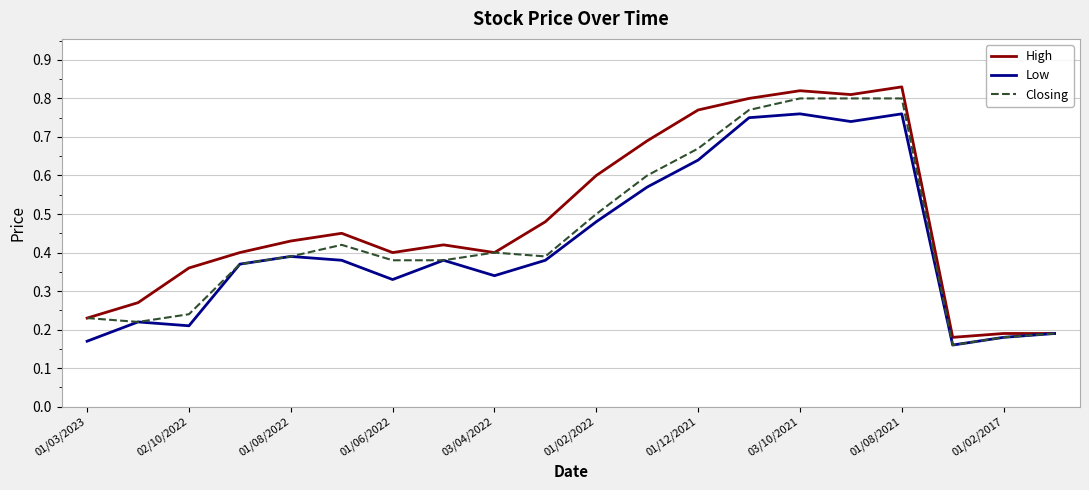

What are all the series names shown in the legend?

High, Low, Closing